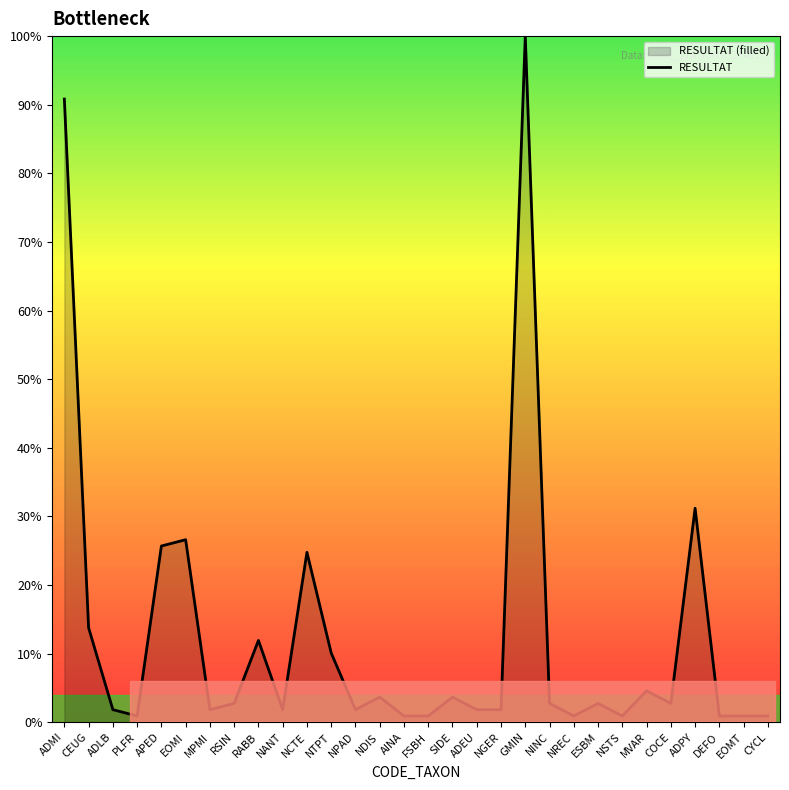

Does the chart display data point markers on the line(s)?

No